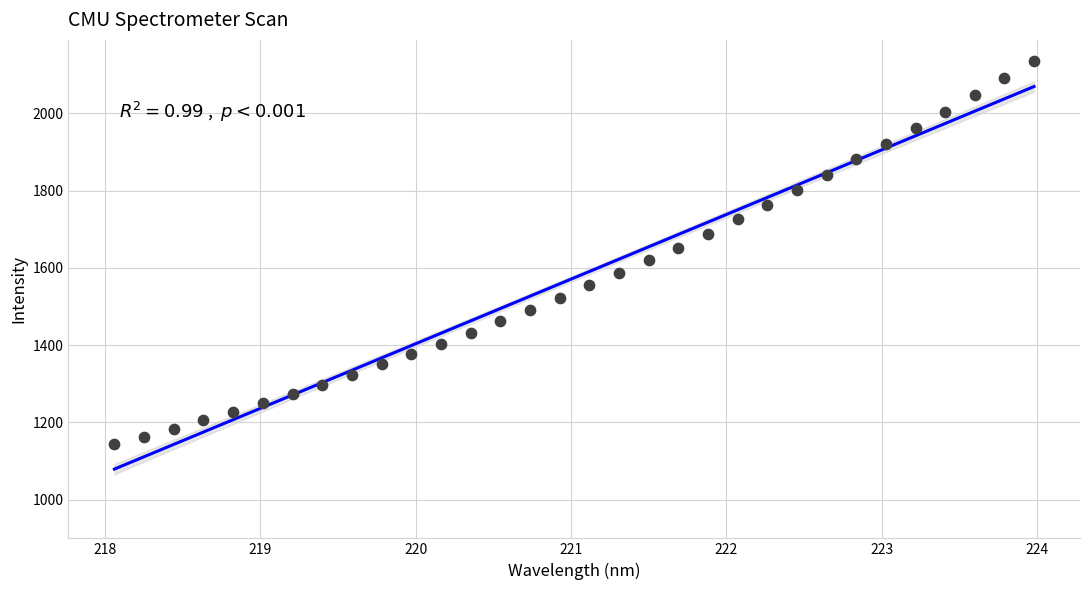

What is the range of X values (max minus min)?

5.9